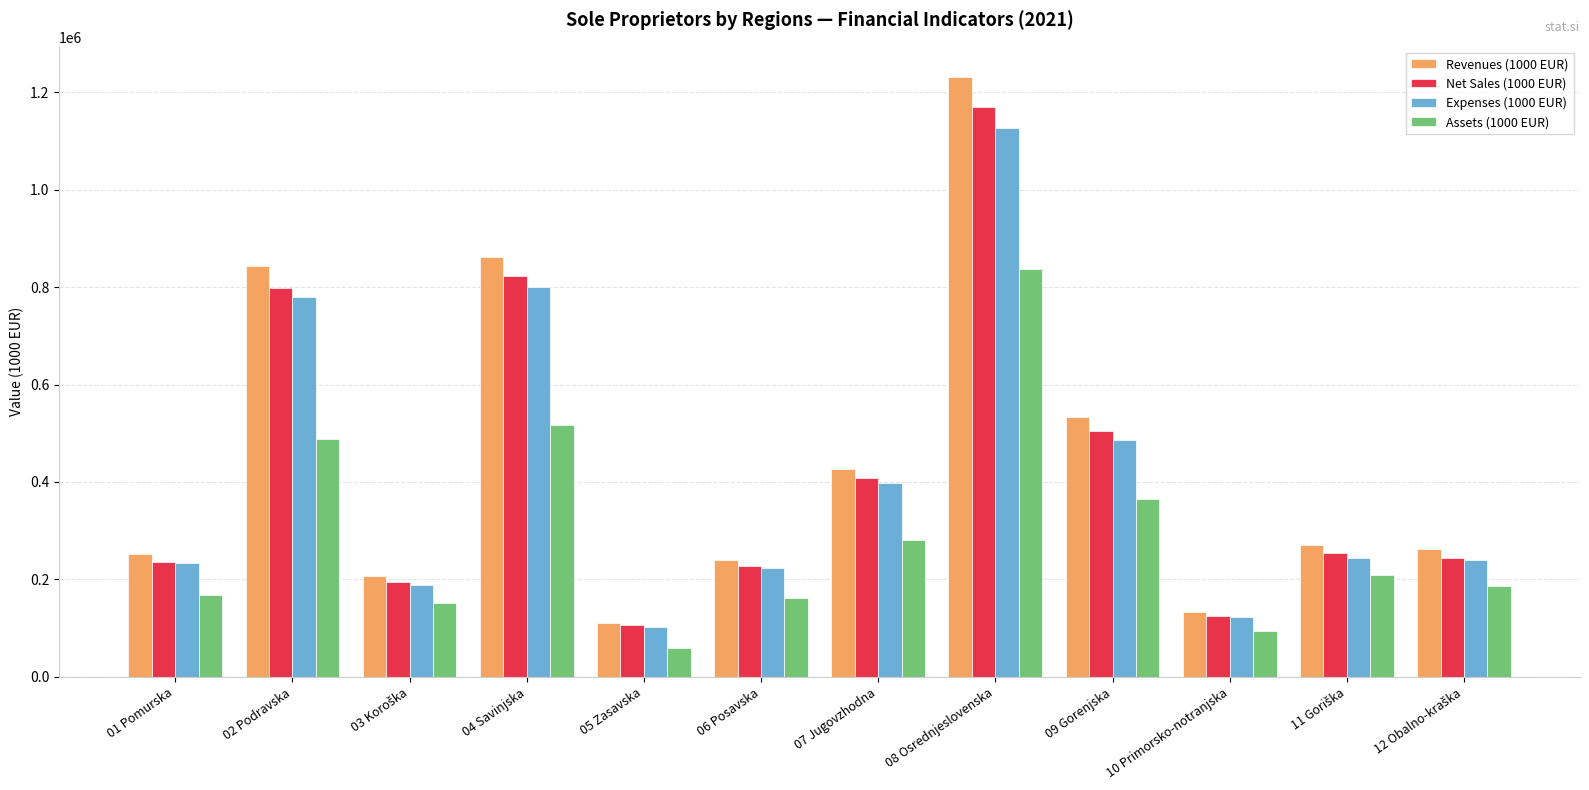

Is the value of Revenues (1000 EUR) at 10 Primorsko-notranjska greater than the value of Net Sales (1000 EUR) at 02 Podravska?

No